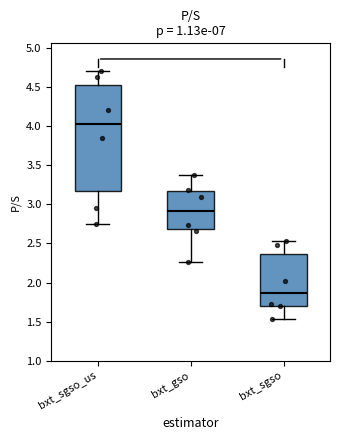

Where does the upper whisker of the box for bxt_gso end on the y-axis? The values are not printed on the chart, so give them approximately, as read against the axis.

3.35